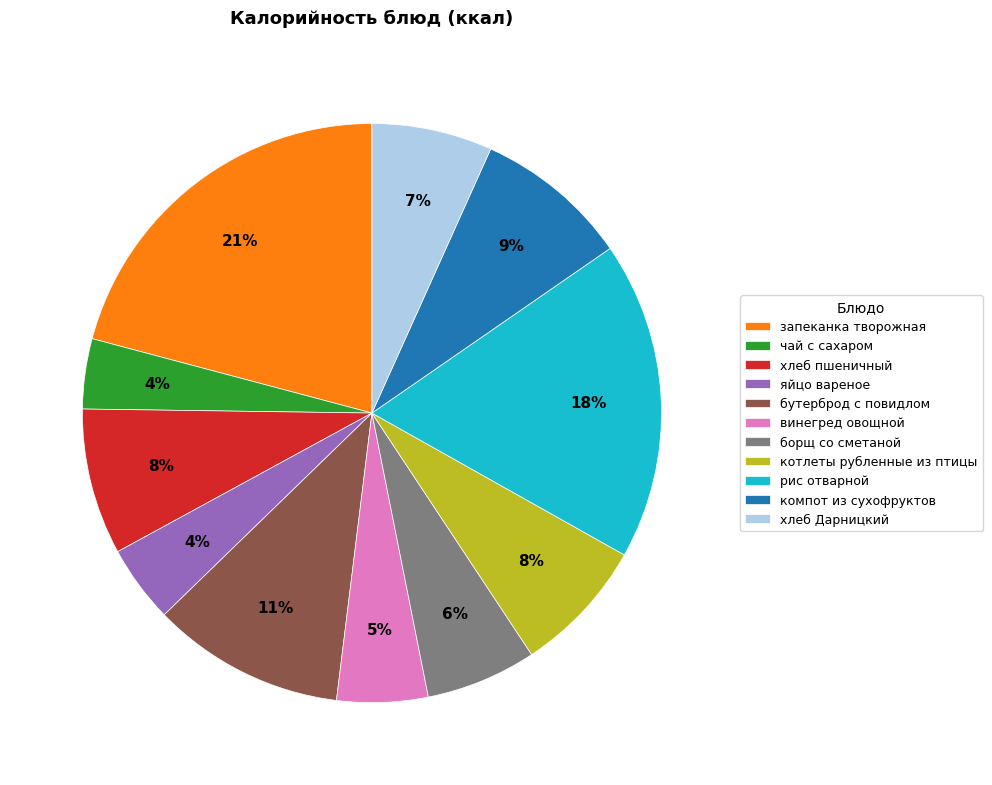

What percentage is the запеканка творожная slice, to the nearest percent?

21%